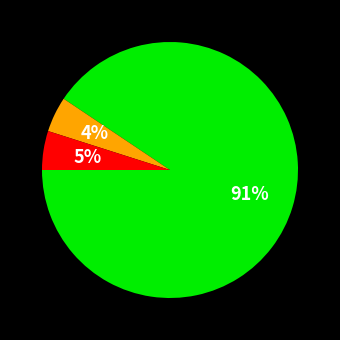

Does any single category account for the majority?

Yes